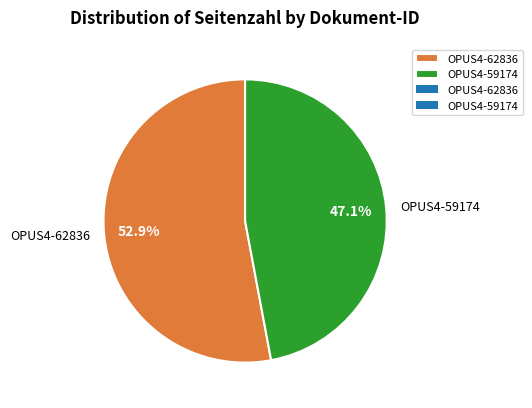

Rank the categories by value from highest to lowest.

OPUS4-62836, OPUS4-59174